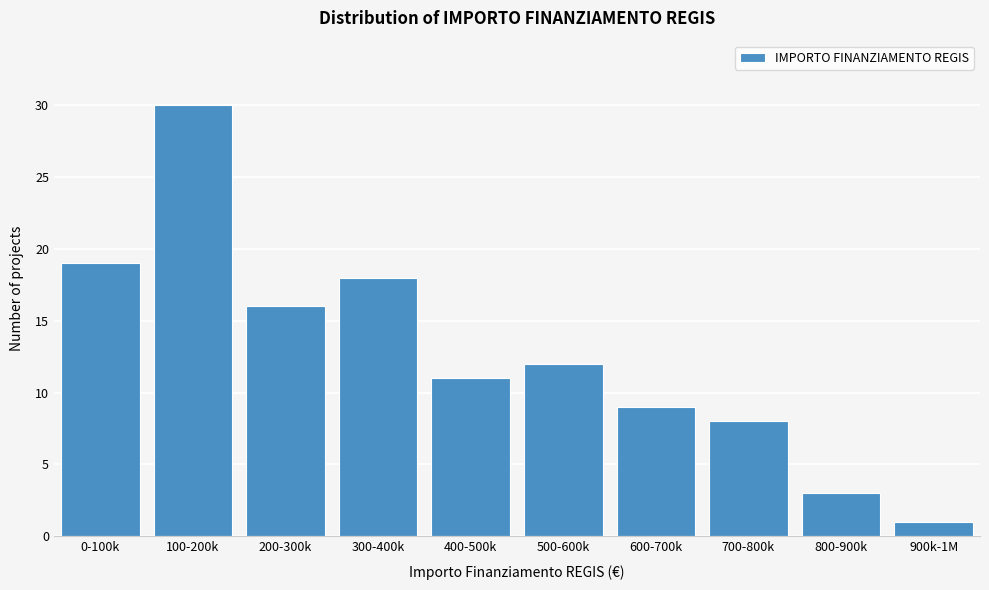

Reading left to right, what are all the values shown in this chart?

0-100k=19	100-200k=30	200-300k=16	300-400k=18	400-500k=11	500-600k=12	600-700k=9	700-800k=8	800-900k=3	900k-1M=1